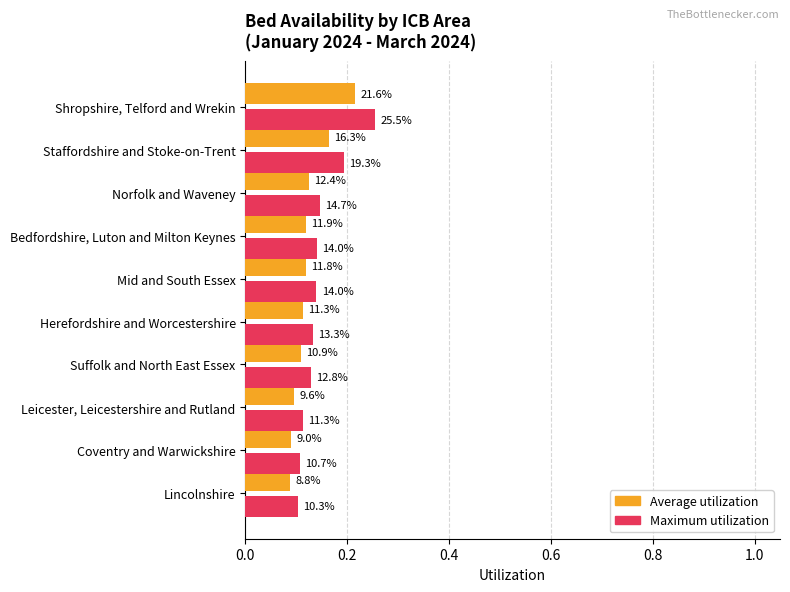

What are all the series names shown in the legend?

Average utilization, Maximum utilization